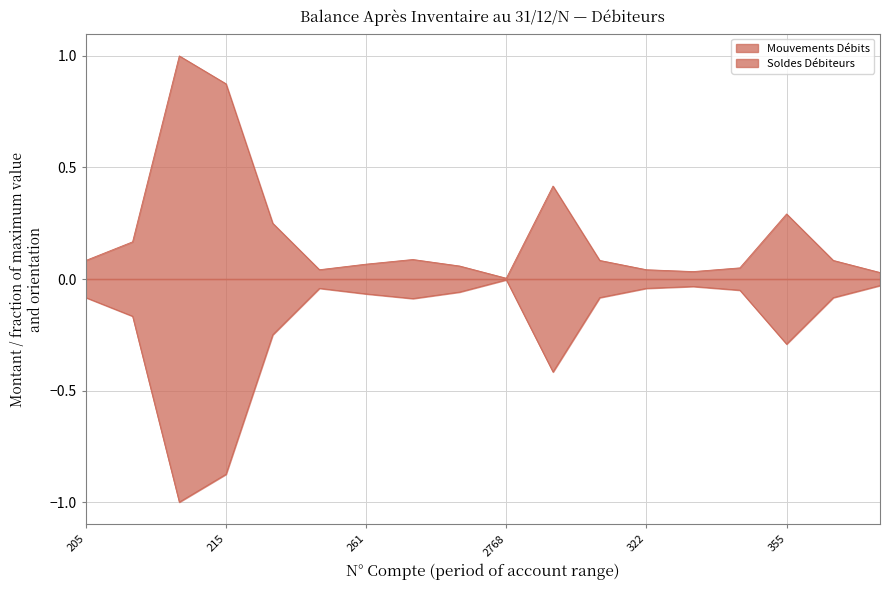

Rank the categories by Soldes Débiteurs value from highest to lowest.

2768, 4091, 326, 238, 322, 331, 274, 261, 205, 321, 37, 271, 211, 2183, 355, 311, 215, 213